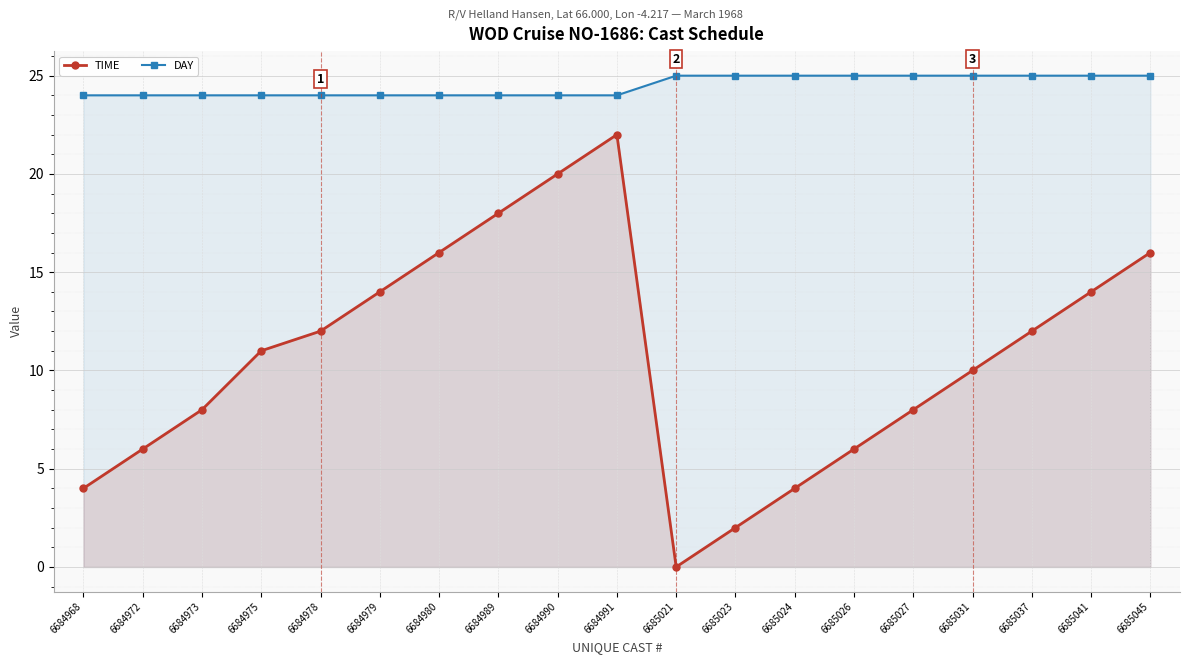

What is the total value across all series at 6685031?

35